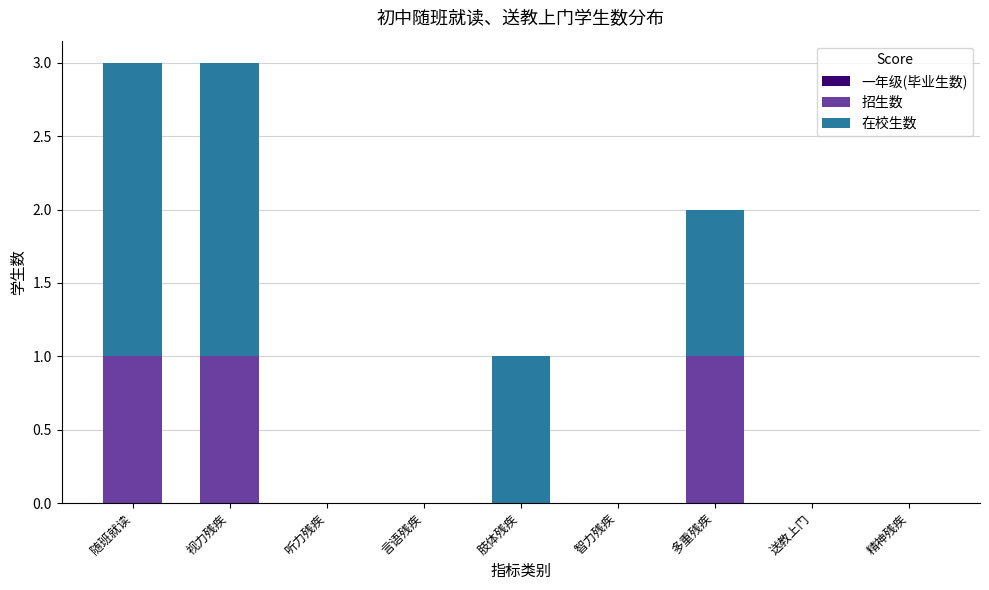

What is the total value across all series at 视力残疾?

3